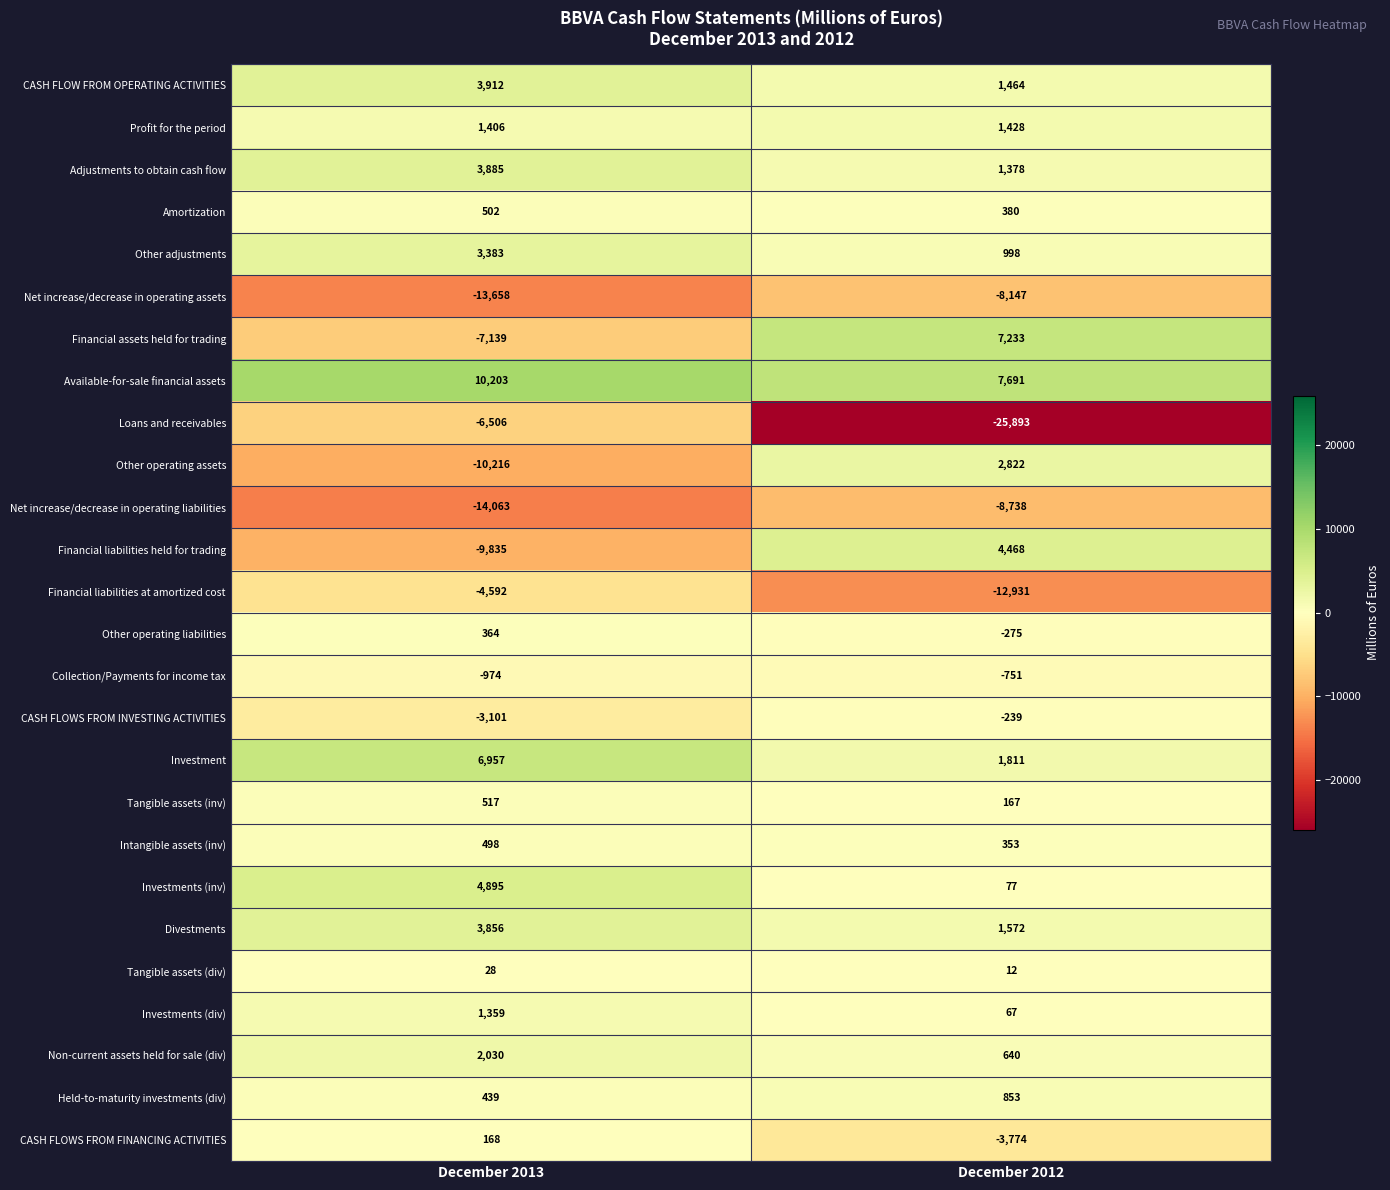

What is the minimum value shown in the chart?

-25893